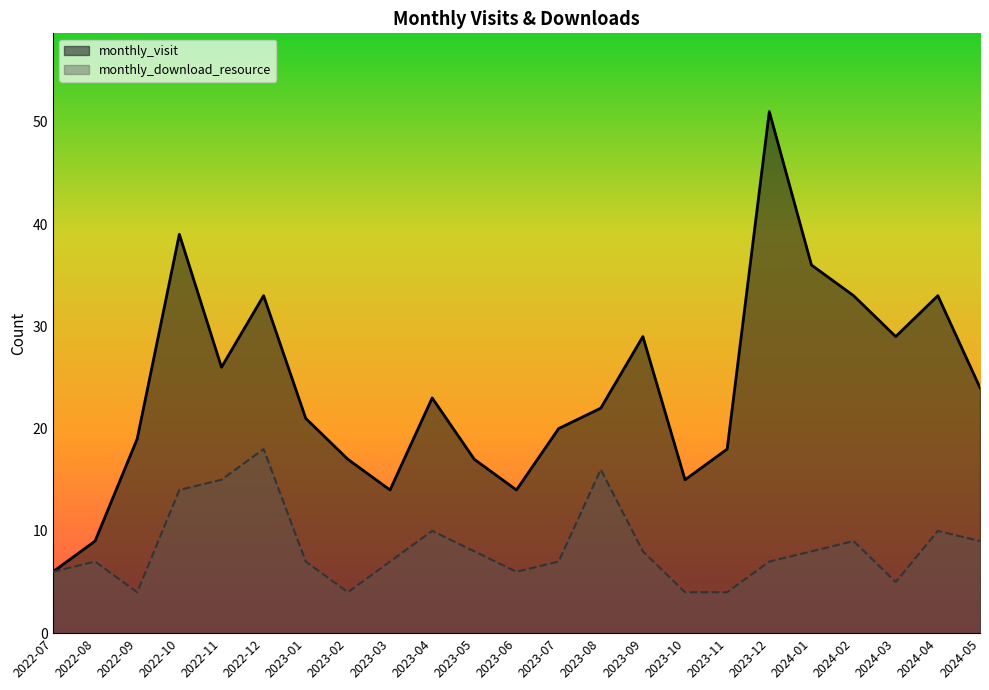

What is the spread (max minus min) of values at 2023-04?

13